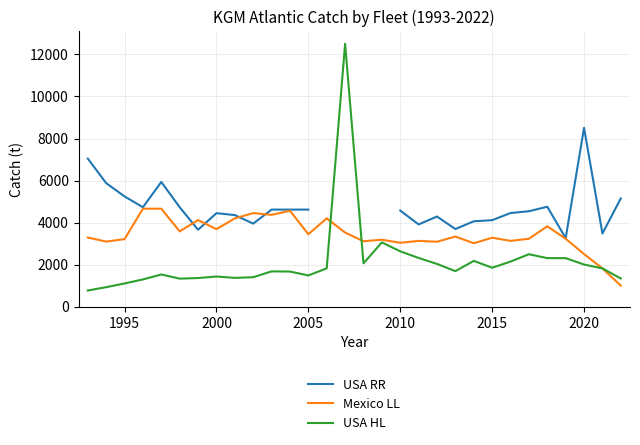

In USA RR, how many points are higher than both neighbors (excluding endpoints)?

5